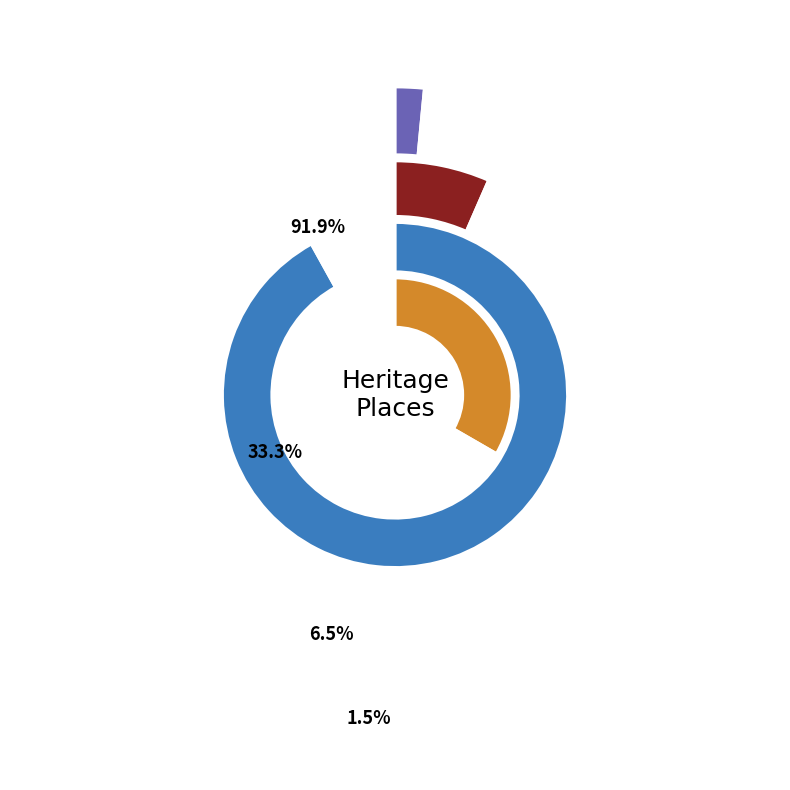

What percentage is the Carousel - Luna Park slice, to the nearest percent?

92%